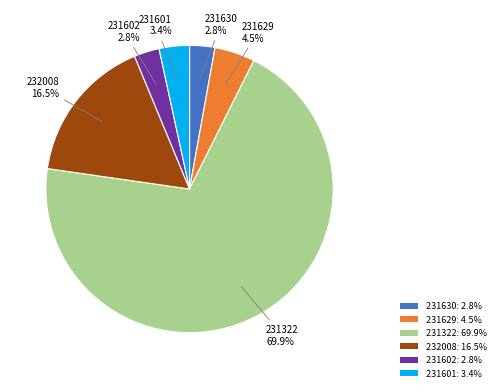

Do 231630: 2.8% and 232008: 16.5% together represent more than half of the pie?

No